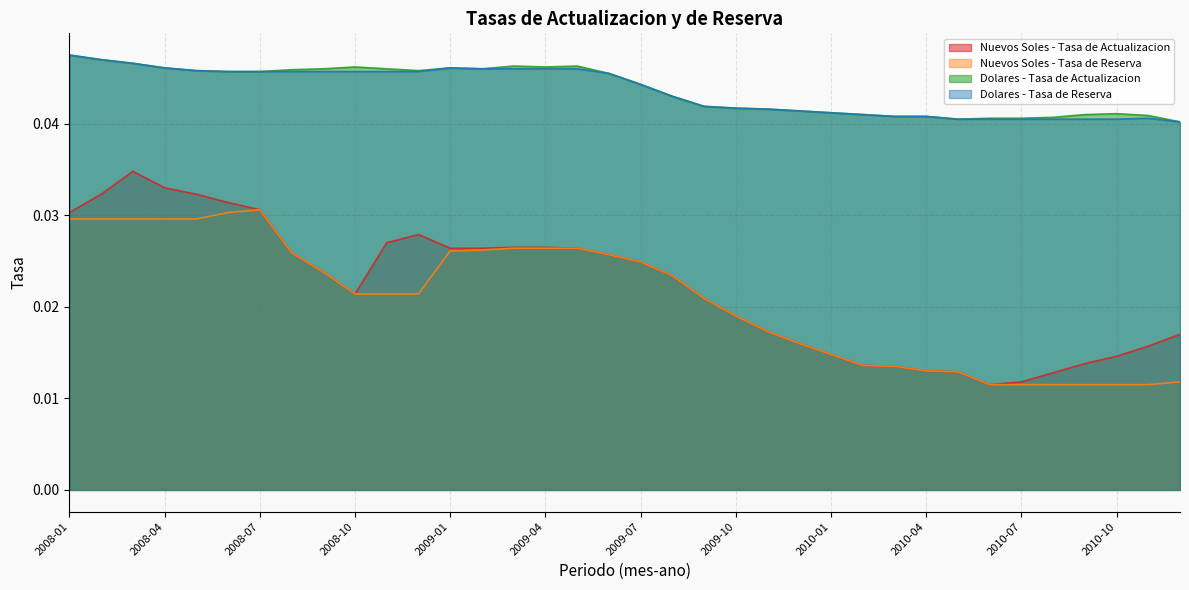

What is the total value across all series at 2008-03?

0.2